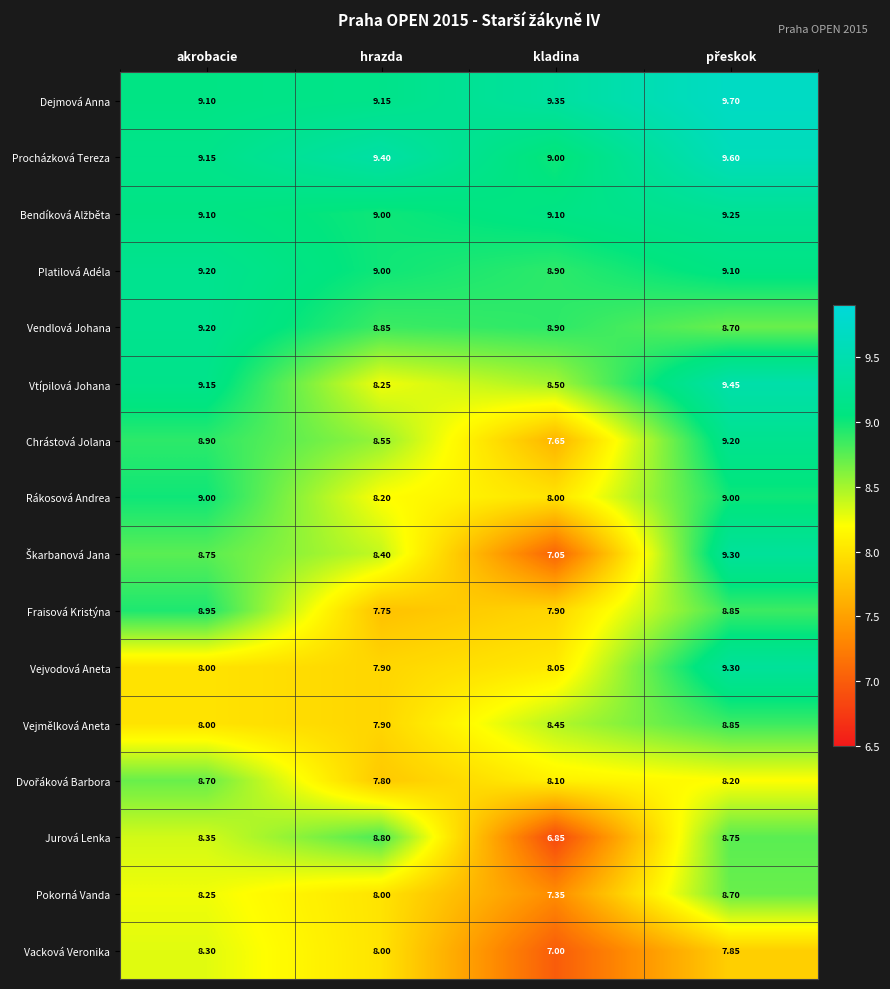

Which series has the largest total across all categories?

Dejmová Anna